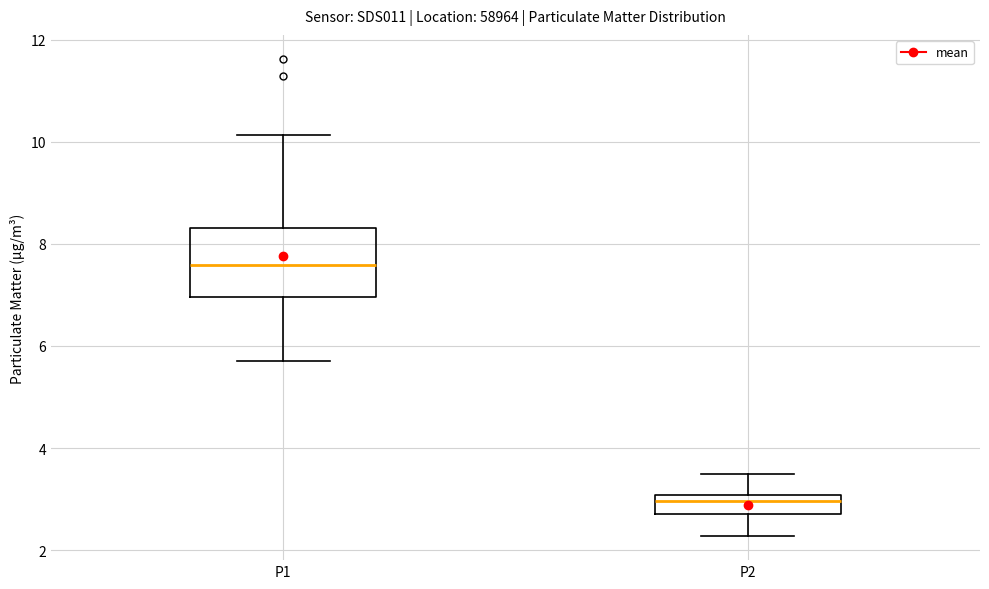

Reading left to right, read every box against the y-axis: the position of its median line, the range the box covers, and the ends of its whiskers. The values are not printed on the chart, so give them approximately, as read against the axis.

P1: median 7.6, box 7.0 to 8.4, whiskers 5.8 to 10.2
P2: median 3.0 (just below the box's upper edge), box 2.8 to 3.0, whiskers 2.2 to 3.6